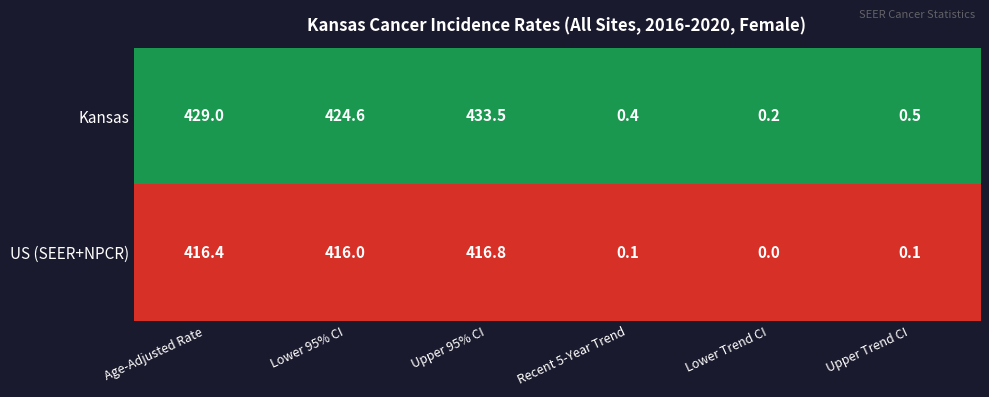

At Age-Adjusted Rate, list the series in order from largest to smallest.

Kansas, US (SEER+NPCR)